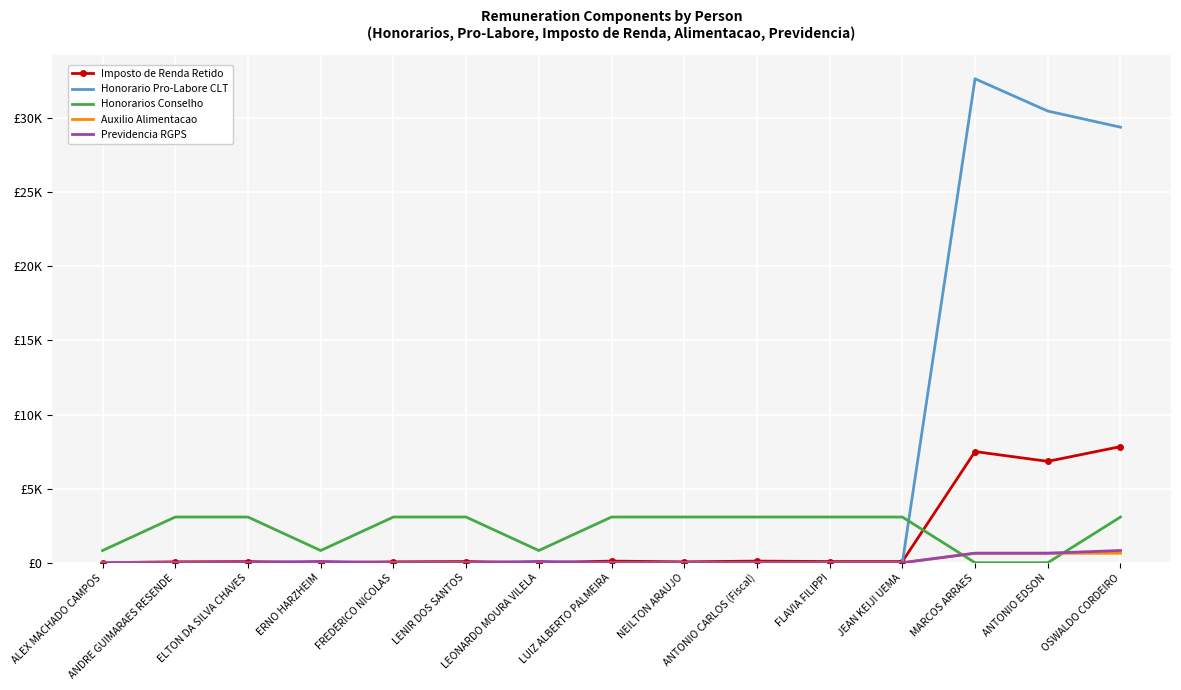

What are all the series names shown in the legend?

Imposto de Renda Retido, Honorario Pro-Labore CLT, Honorarios Conselho, Auxilio Alimentacao, Previdencia RGPS